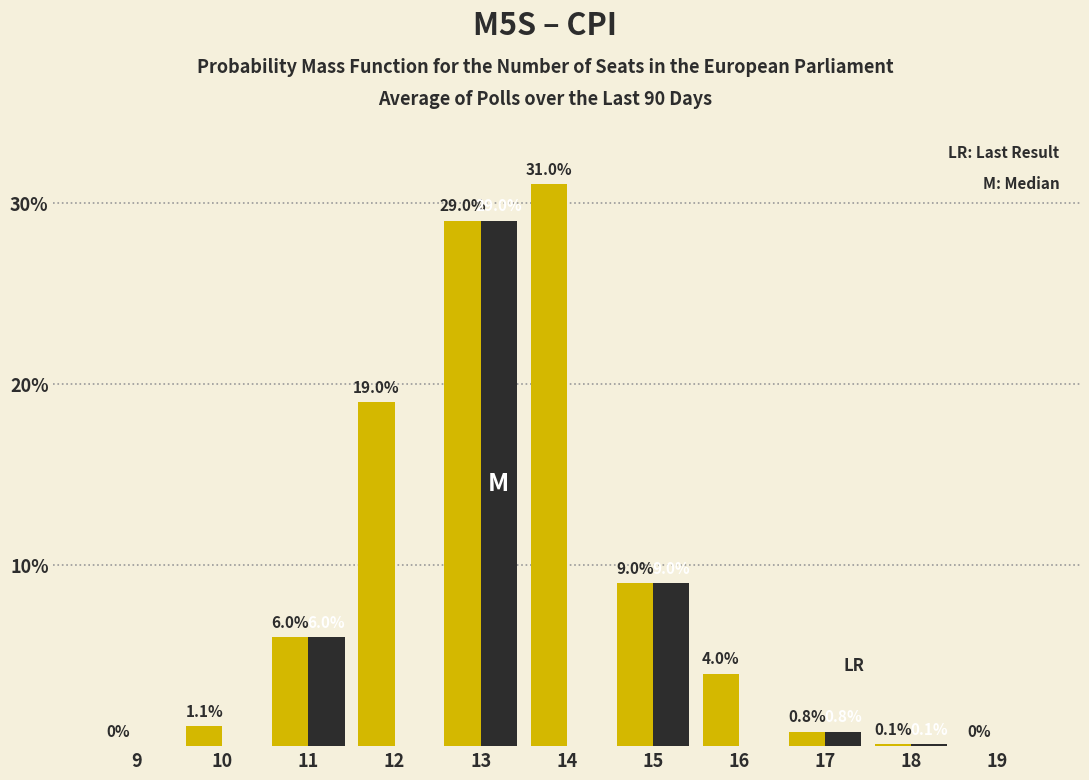

At which category is the sum across all series the highest?

13